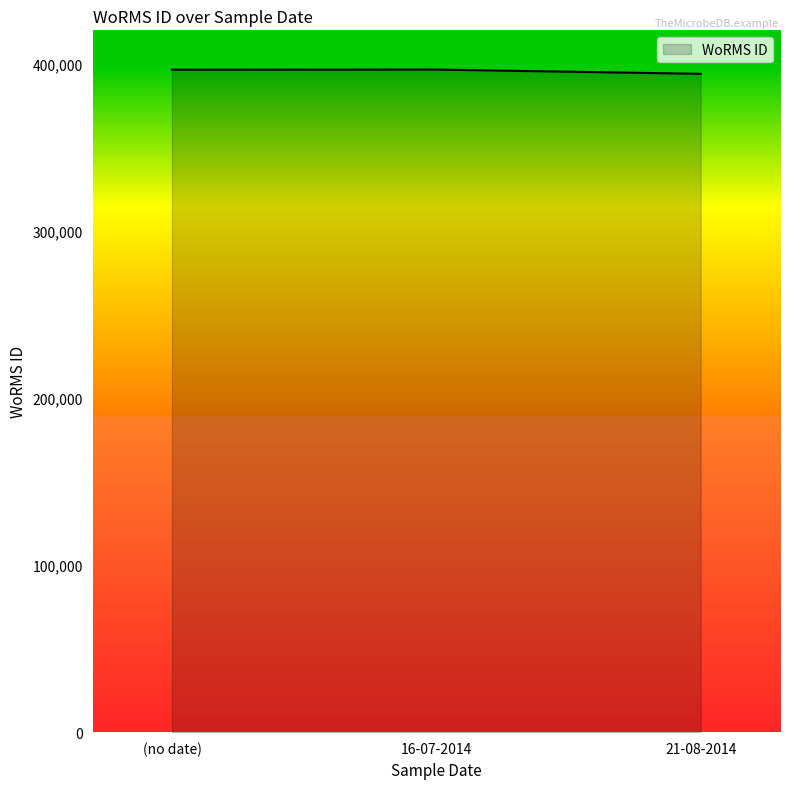

Is it true that the value at 21-08-2014 is 393986?

True